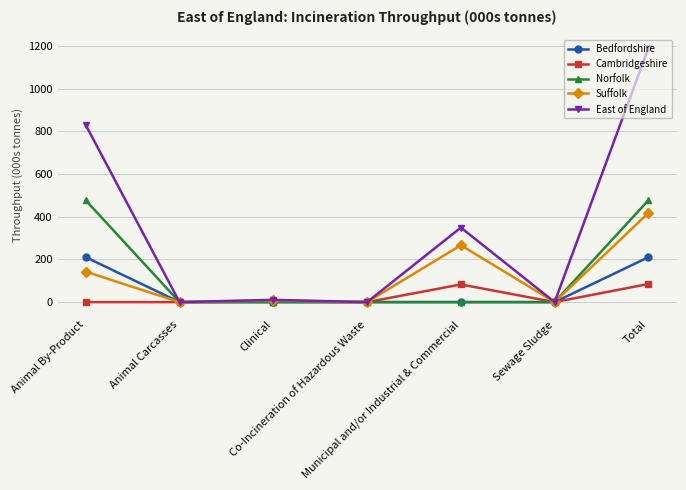

At how many categories does at least one series exceed 401?

2